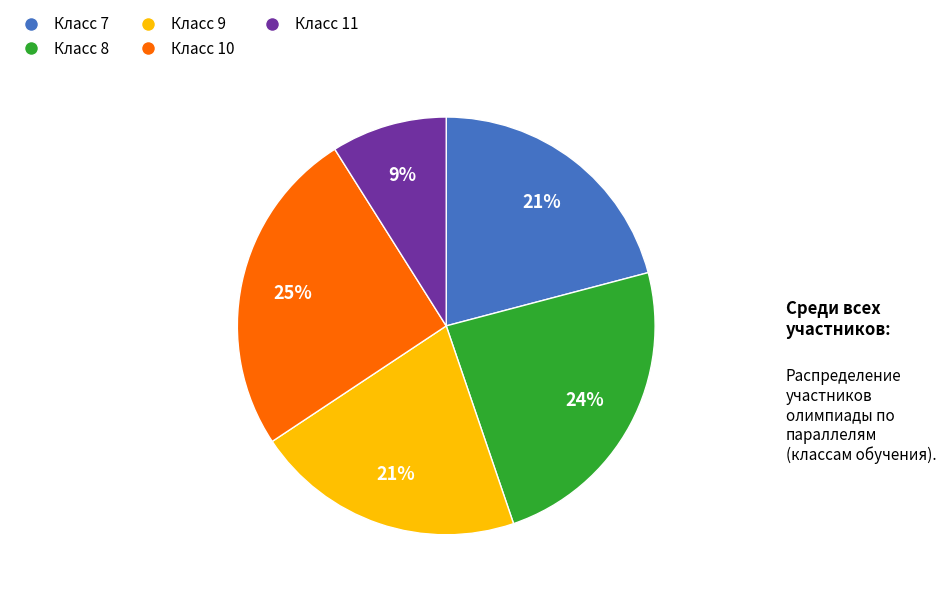

Count the number of slices in the pie.

5